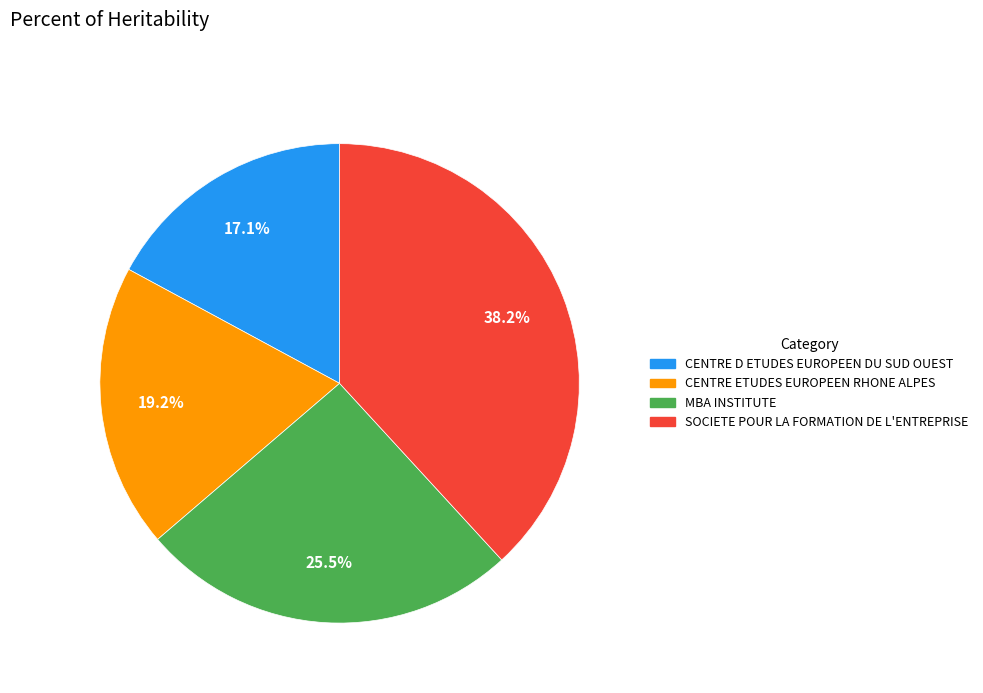

Rank the categories by value from lowest to highest.

CENTRE D ETUDES EUROPEEN DU SUD OUEST, CENTRE ETUDES EUROPEEN RHONE ALPES, MBA INSTITUTE, SOCIETE POUR LA FORMATION DE L'ENTREPRISE